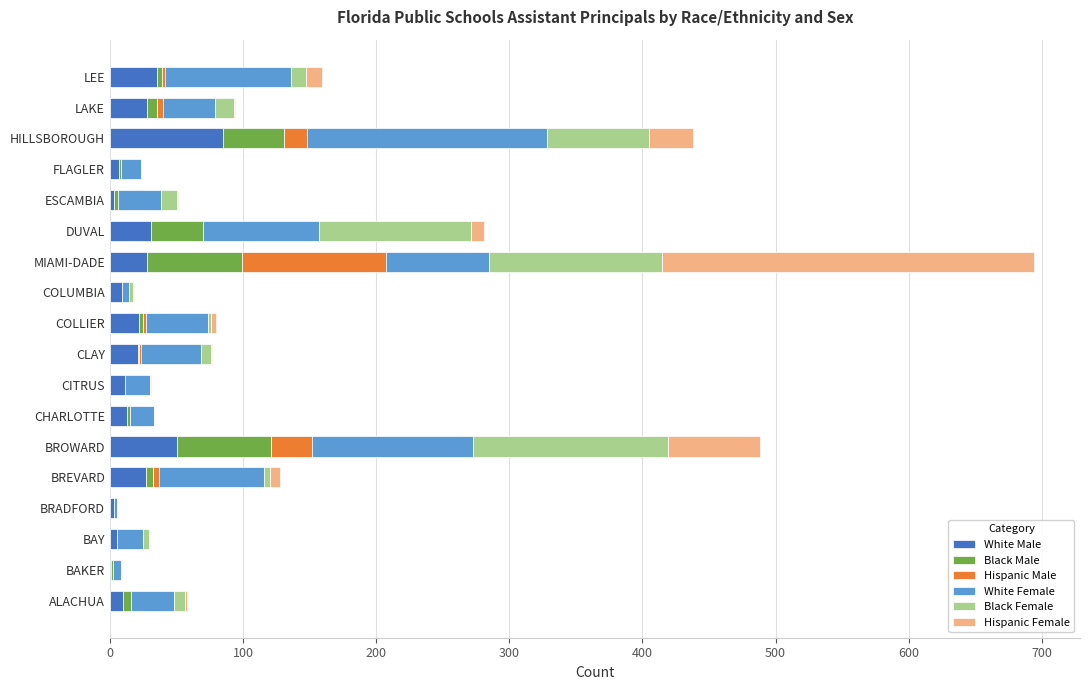

What is the approximate value of White Male at BROWARD?

50